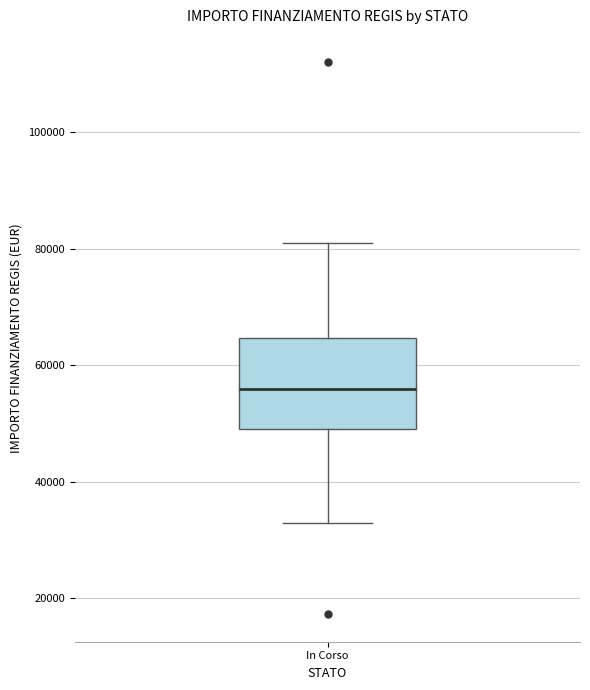

Where does the lower whisker of the box for In Corso end on the y-axis? The values are not printed on the chart, so give them approximately, as read against the axis.

32000